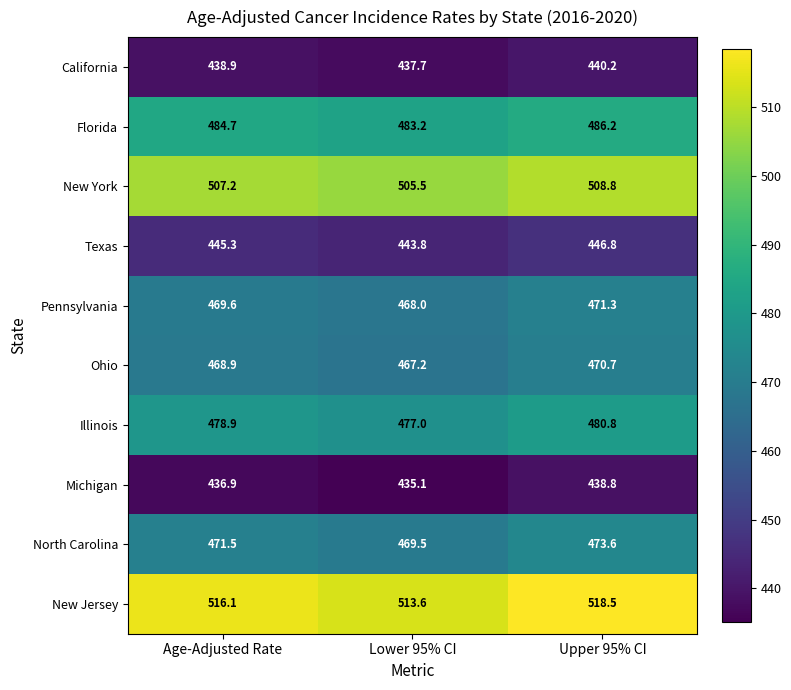

The California series shows 438.9 at Age-Adjusted Rate. True or false?

True